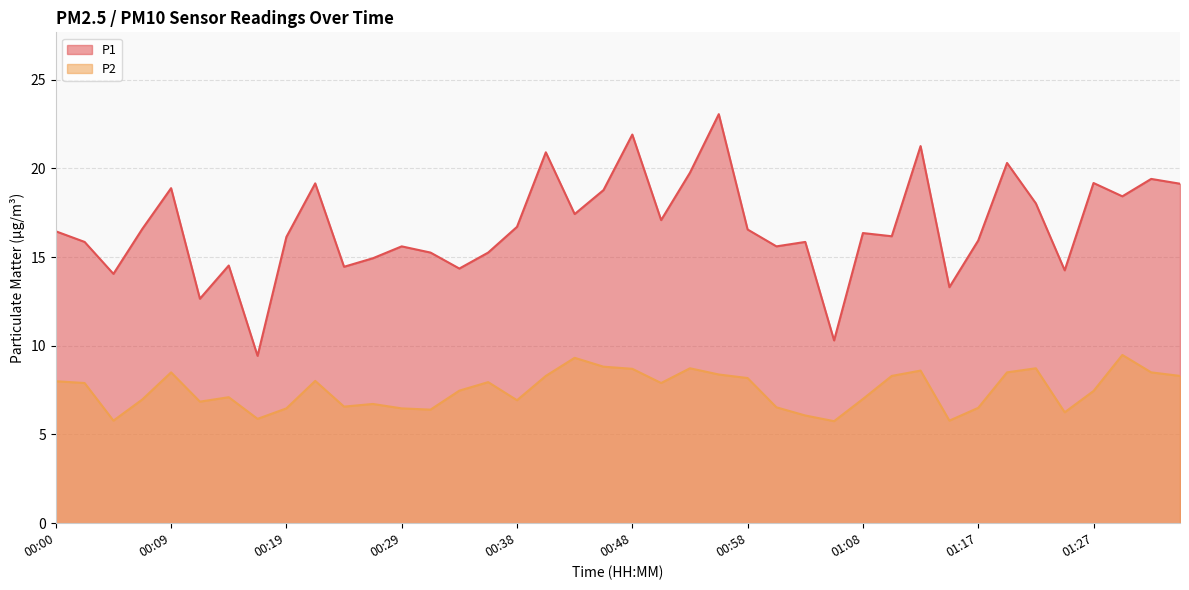

Read the P2 value at 00:17.

5.9